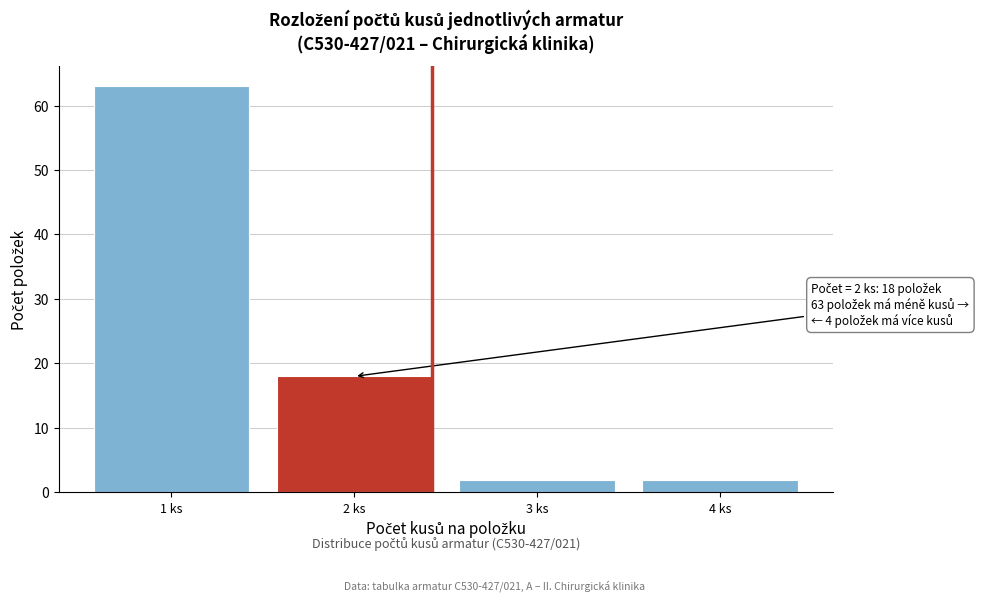

Reading left to right, extract all data points from this chart.

1 ks=63	2 ks=18	3 ks=2	4 ks=2